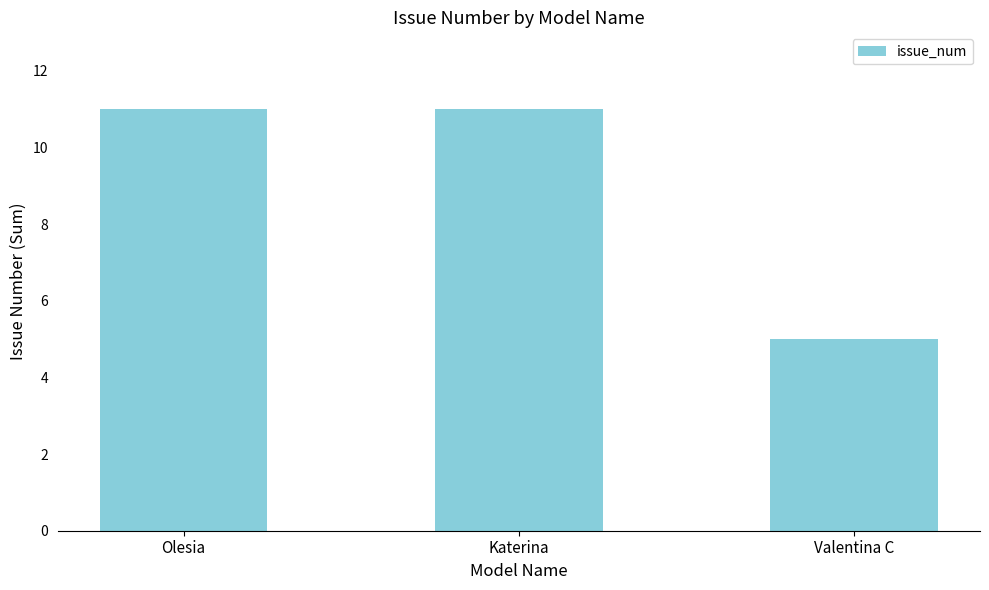

What is the label of the 1st bar from the left?

Olesia